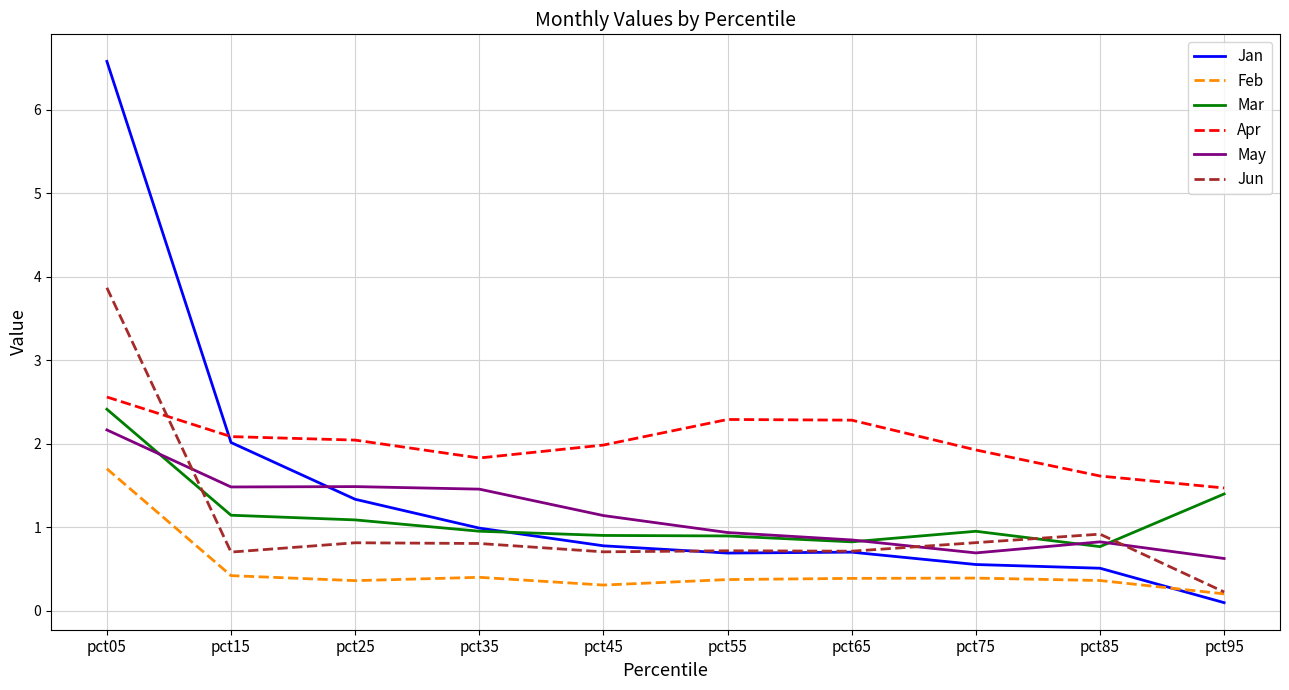

At pct75, list the series in order from smallest to largest.

Feb, Jan, May, Jun, Mar, Apr